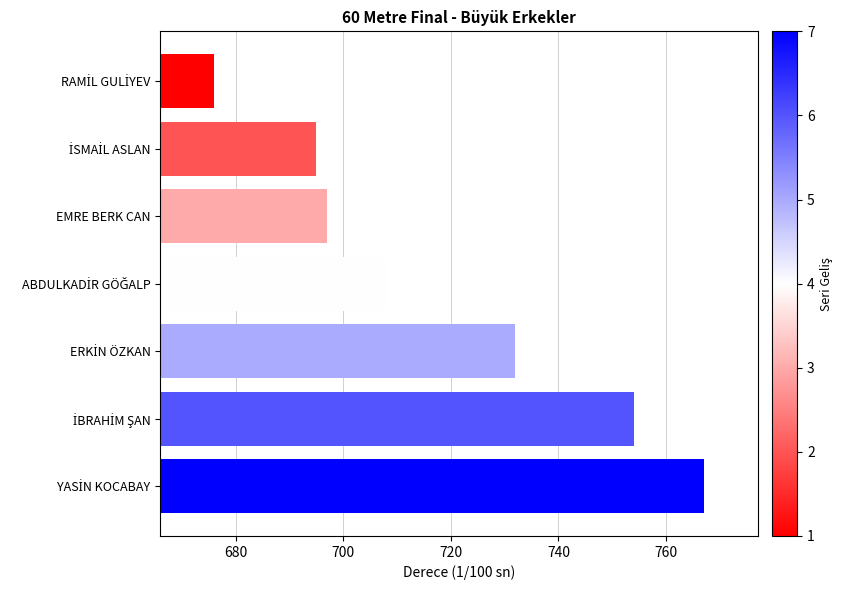

What is the sum of all values?

5029